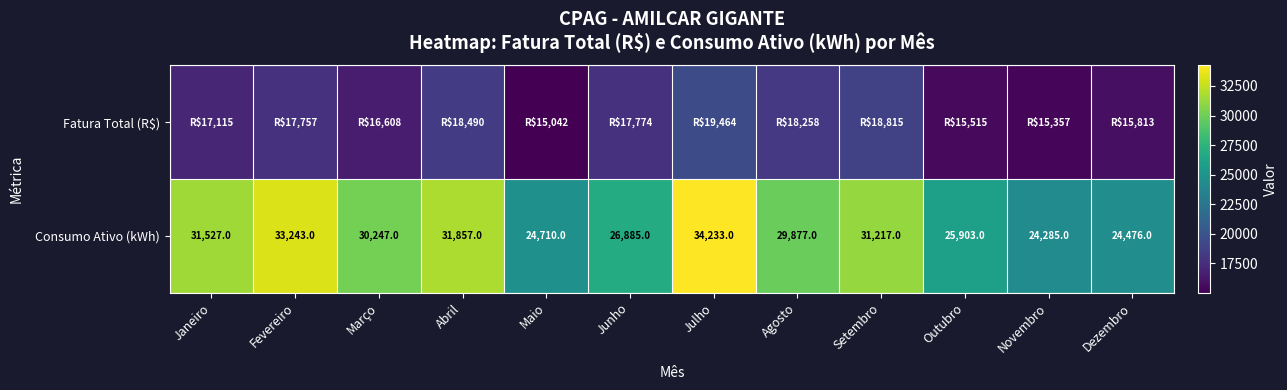

List the labels in order of Consumo Ativo (kWh) value, smallest first.

Novembro, Dezembro, Maio, Outubro, Junho, Agosto, Março, Setembro, Janeiro, Abril, Fevereiro, Julho